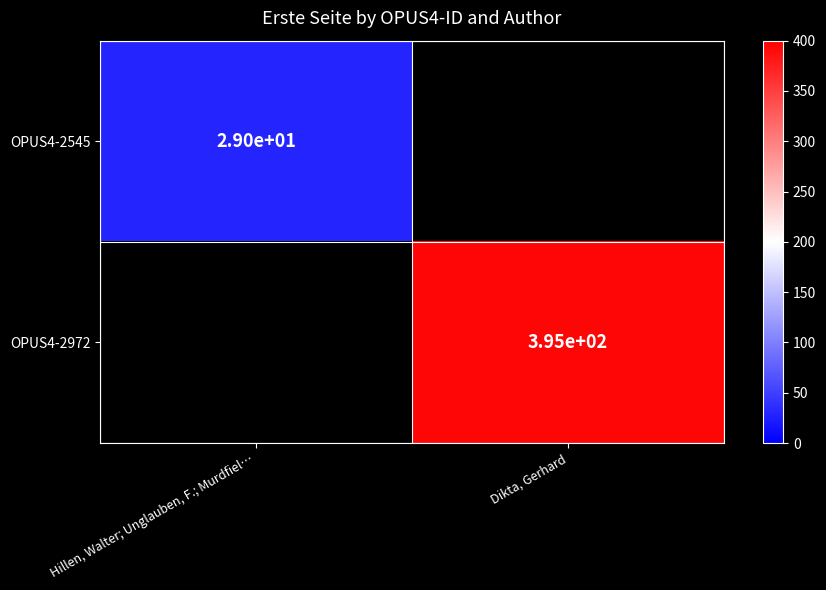

Is it true that OPUS4-2972 equals 395 at Dikta, Gerhard?

True